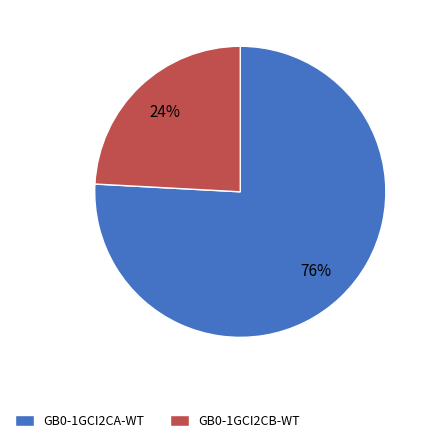

What percentage is the GB0-1GCI2CA-WT slice, to the nearest percent?

76%